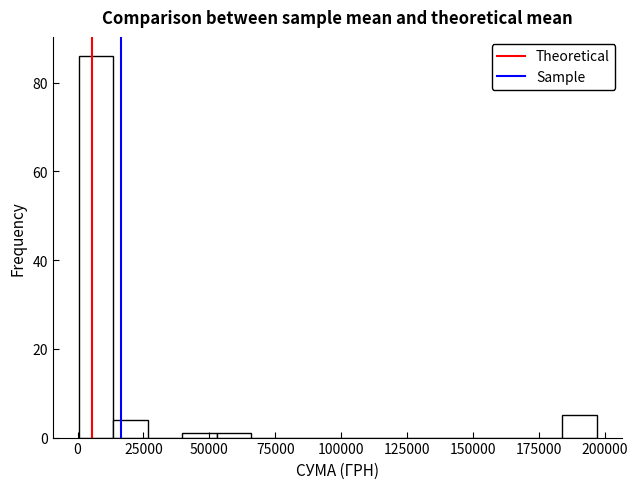

Around what value on the x-axis is the tallest bar? Give the approximate position of its centre, as read against the axis.

5000